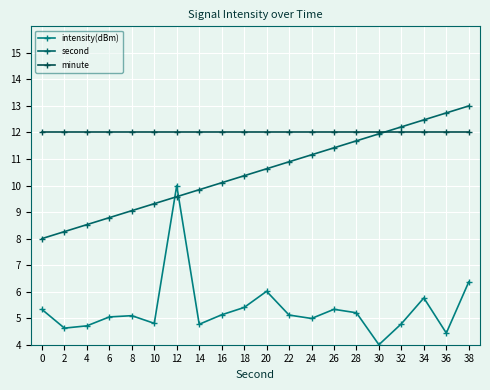

At how many categories does at least one series exceed 10?

20